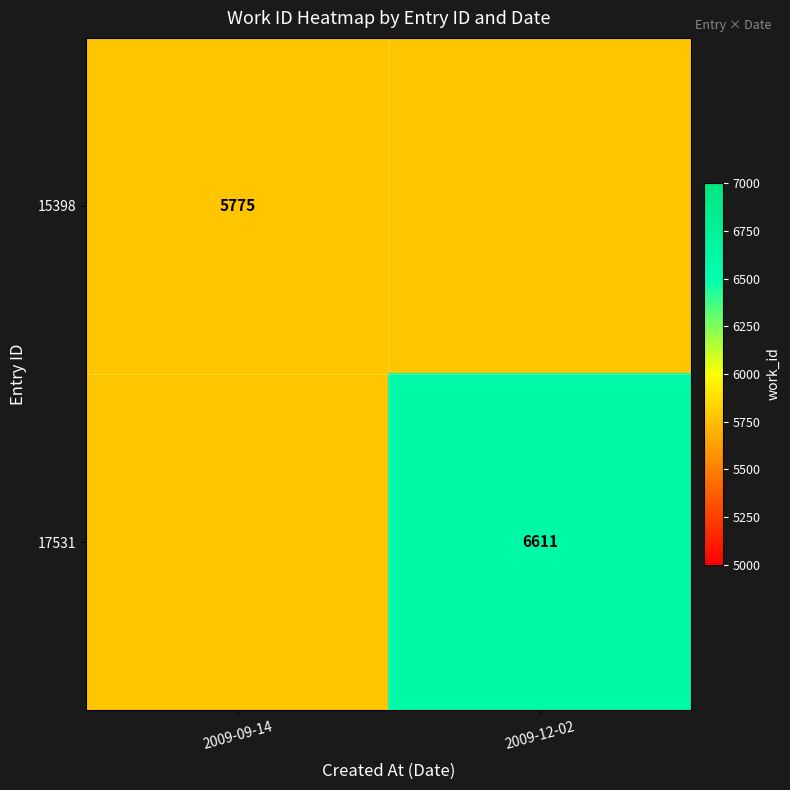

How many distinct data groups are displayed?

2